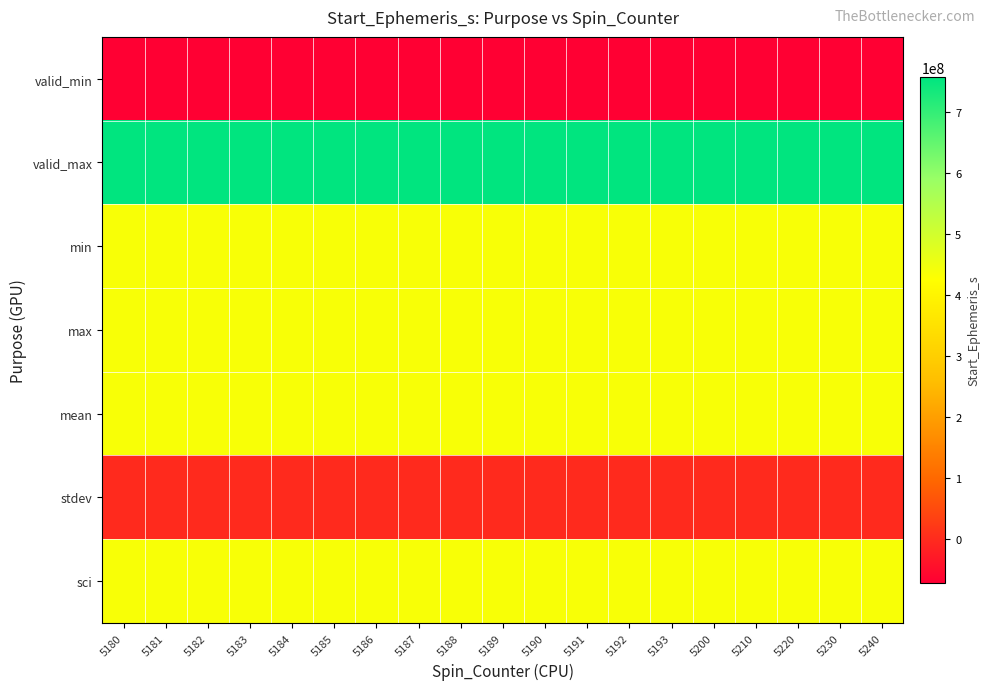

What is the greatest value displayed?

757339265.0